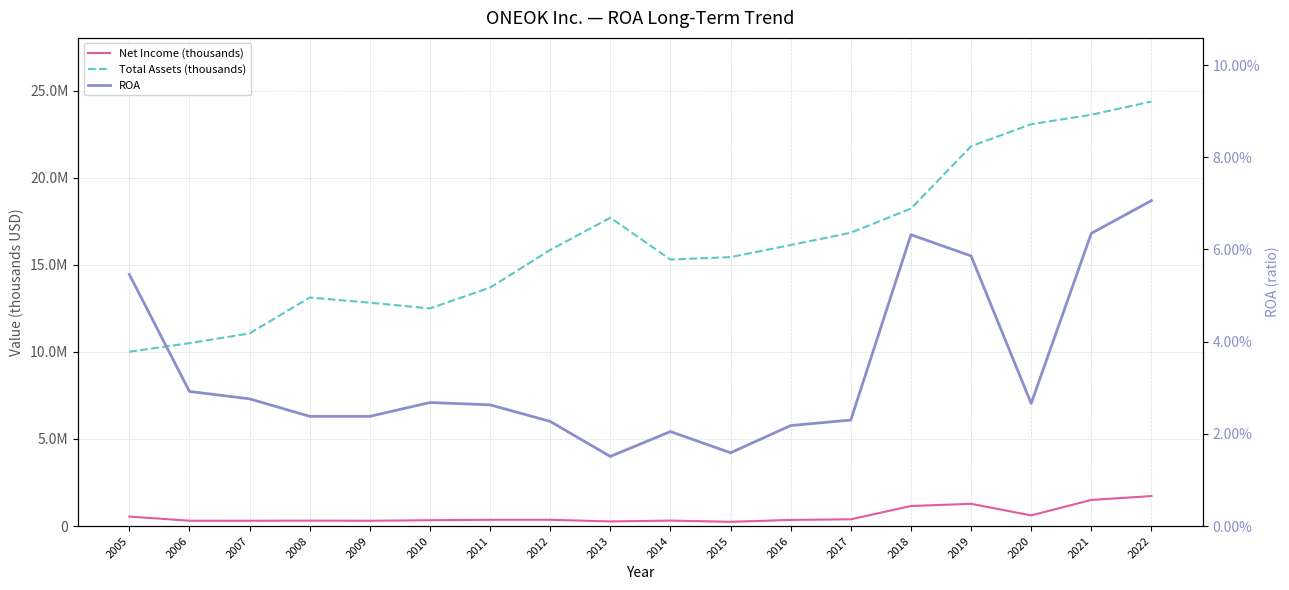

At which label does Net Income (thousands) reach its peak?

2022